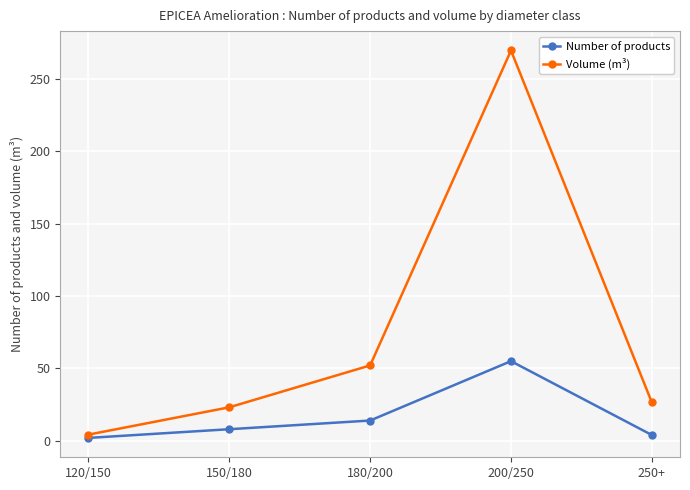

What is the difference between the maximum and minimum values in the Number of products series?

53.0